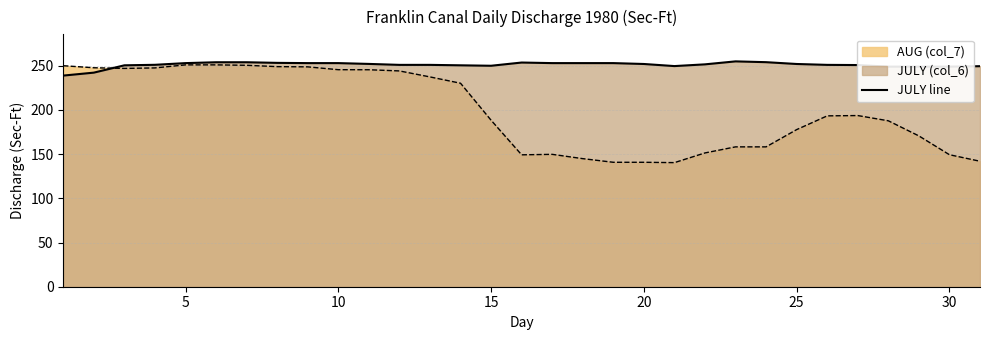

What is the sum of all values?

7780.4